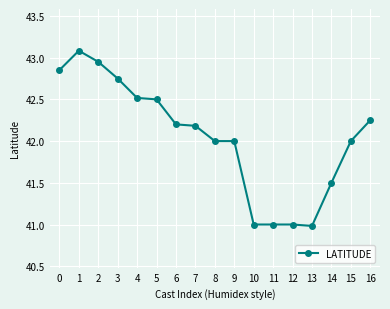

What is the smallest value displayed?

41.0